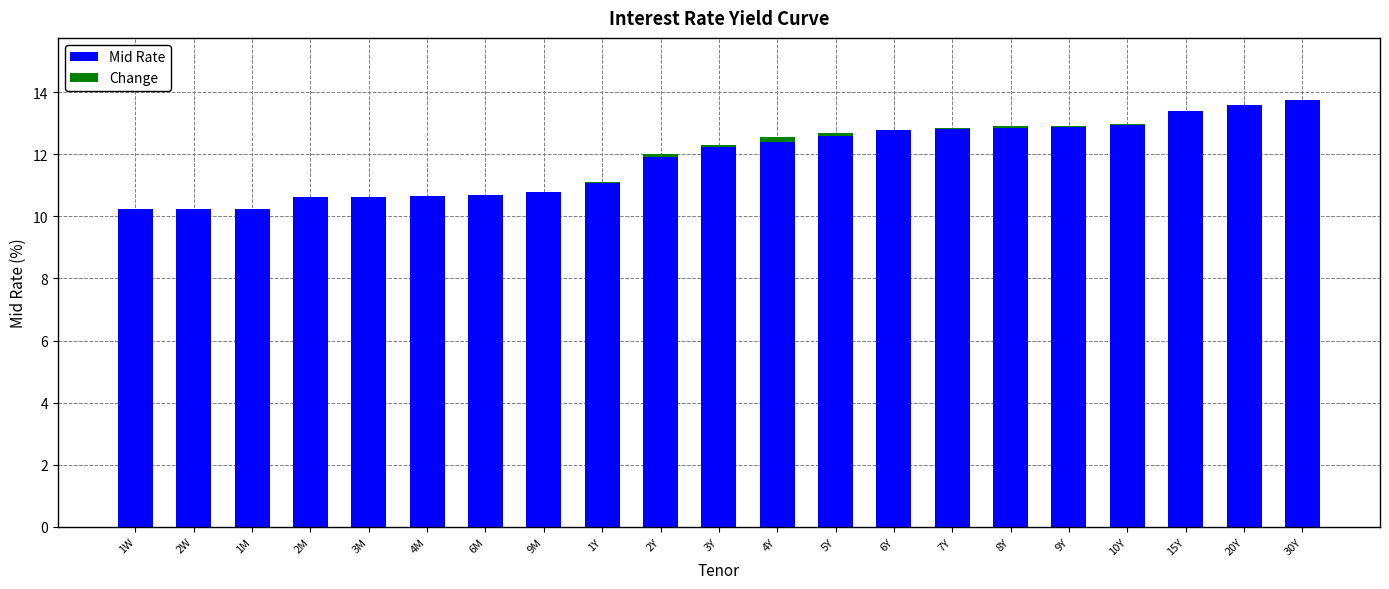

Reading left to right, extract all data points from this chart.

Mid Rate: 10.2	10.2	10.2	10.6	10.6	10.7	10.7	10.8	11.1	11.9	12.2	12.4	12.6	12.8	12.8	12.9	12.9	12.9	13.4	13.6	13.8
Change: -0.0	0.0	0.0	0.0	0.0	0.0	0.0	0.0	0.0	0.1	0.1	0.2	0.1	0.0	0.0	0.0	0.0	0.0	0.0	0.0	0.0